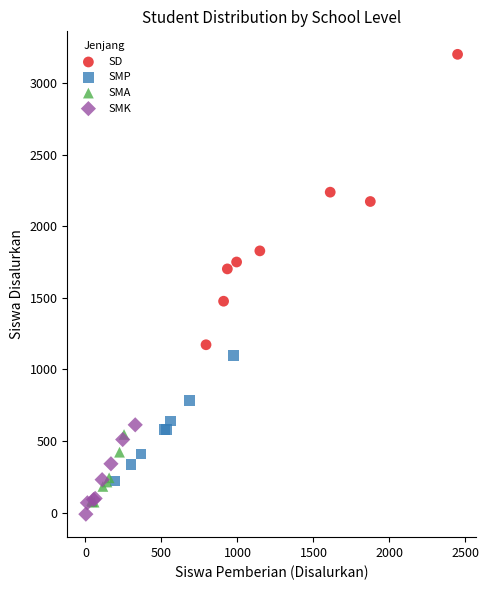

What are all the series names shown in the legend?

SD, SMP, SMA, SMK